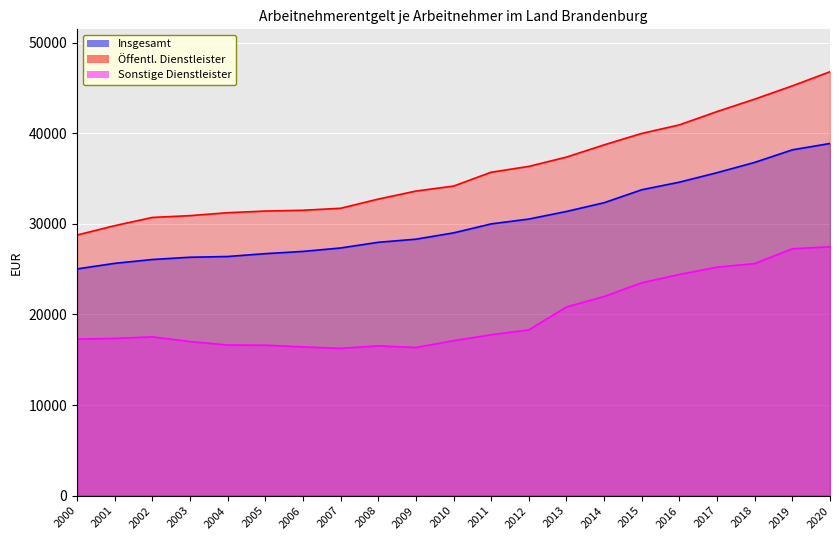

Between 2016 and 2007, which is larger?

2016